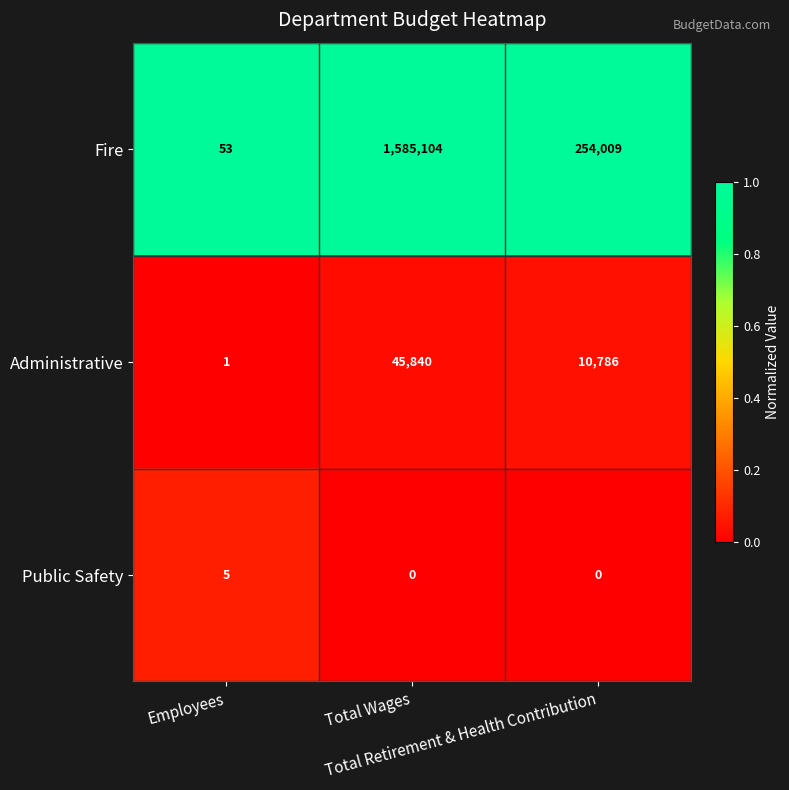

Count the Administrative values in the range 1 to 45840.

3